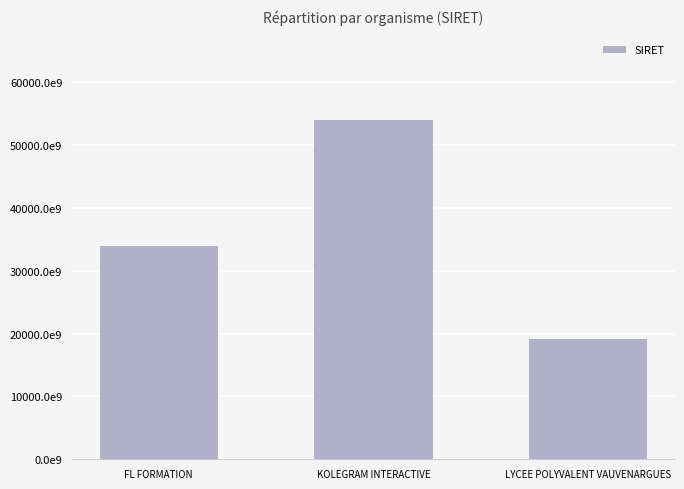

How many values are between 19133206300012 and 53959589200024?

3